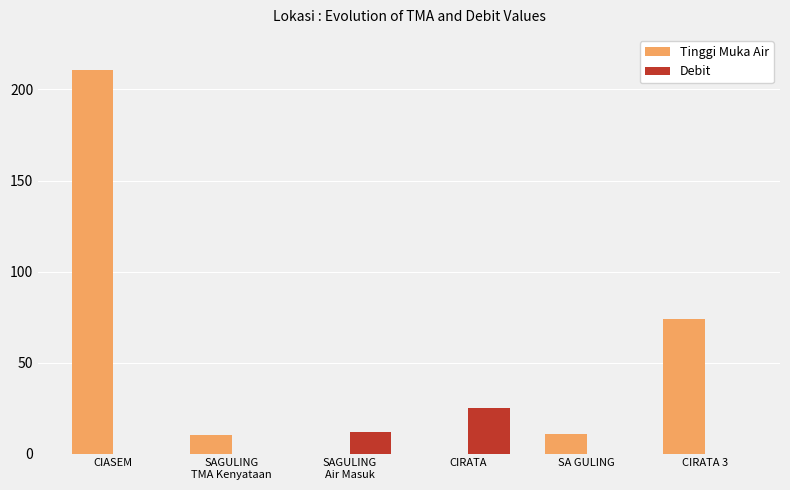

What is the sum of all Debit values?

37.0